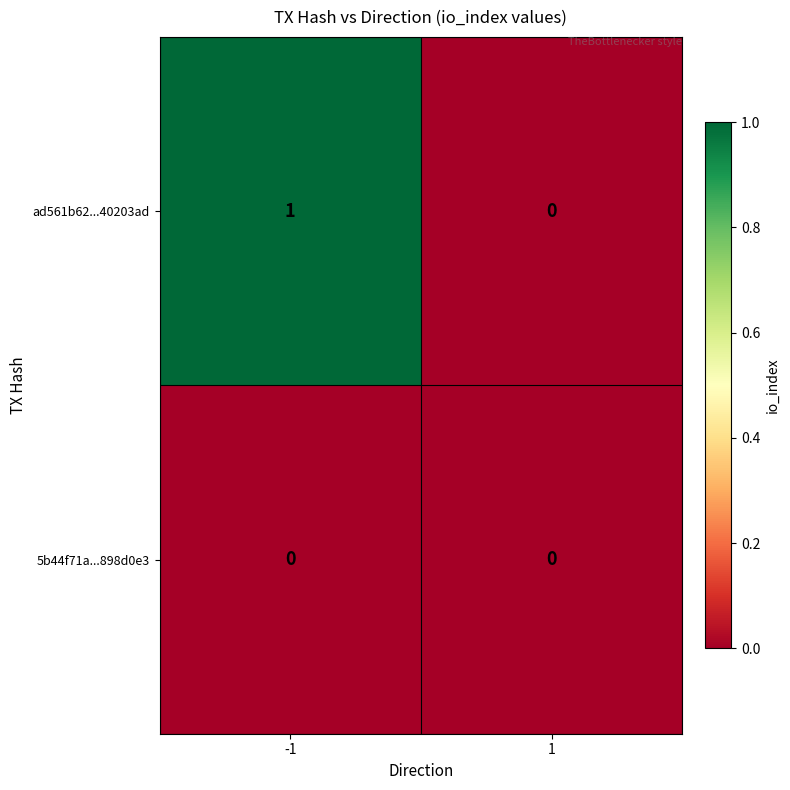

Count the number of data series in this chart.

2